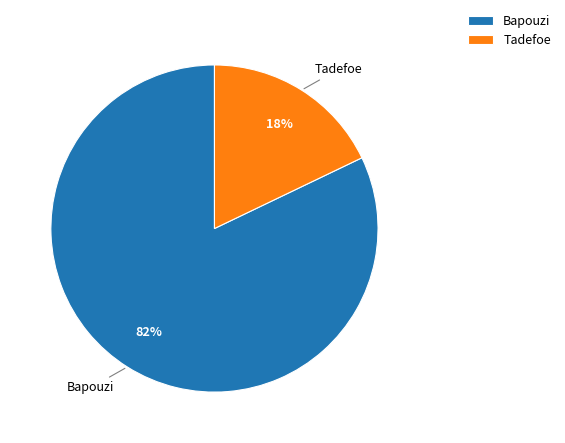

Count the number of slices in the pie.

2